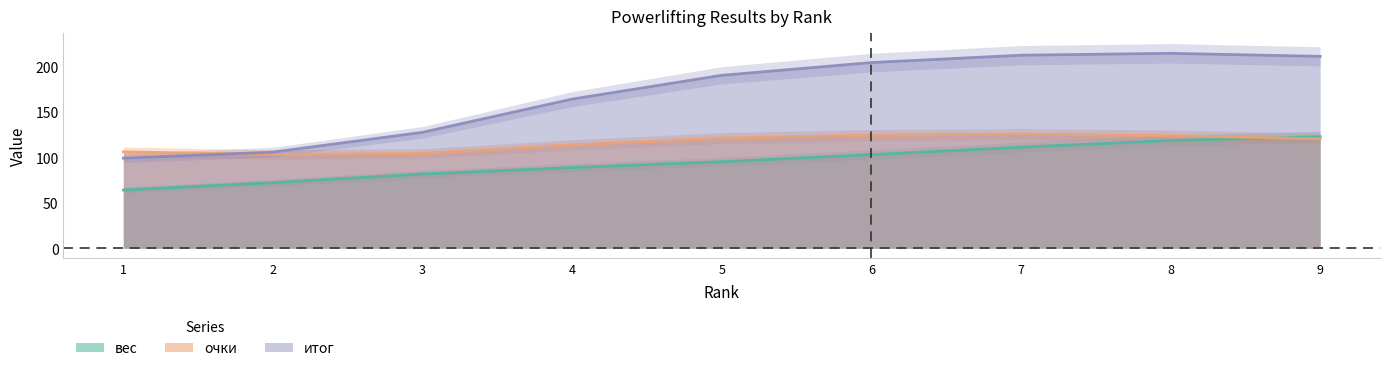

What is the average value of the итог series?

170.0